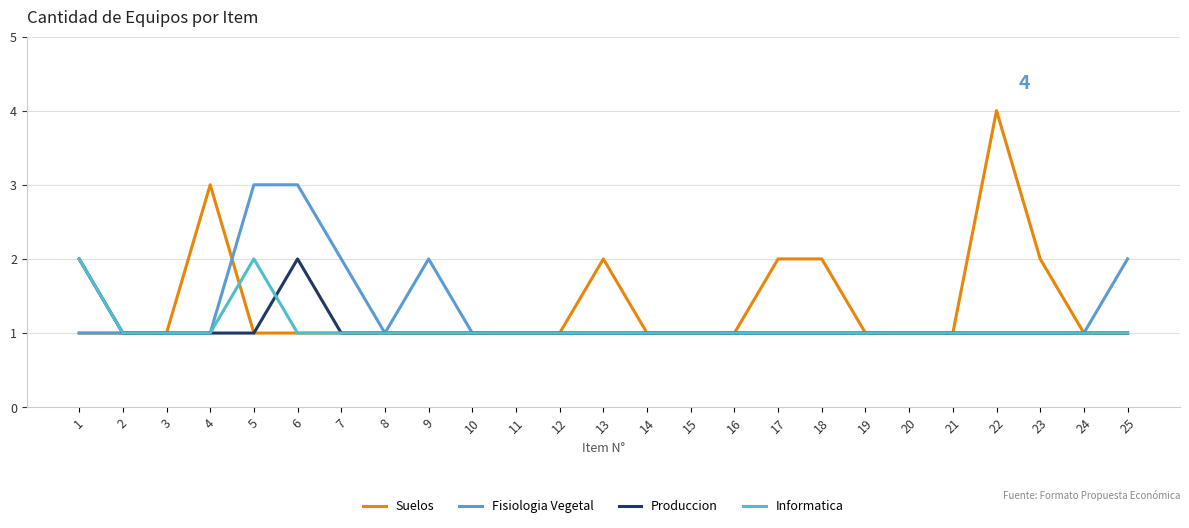

Does the chart have visible grid lines?

Yes